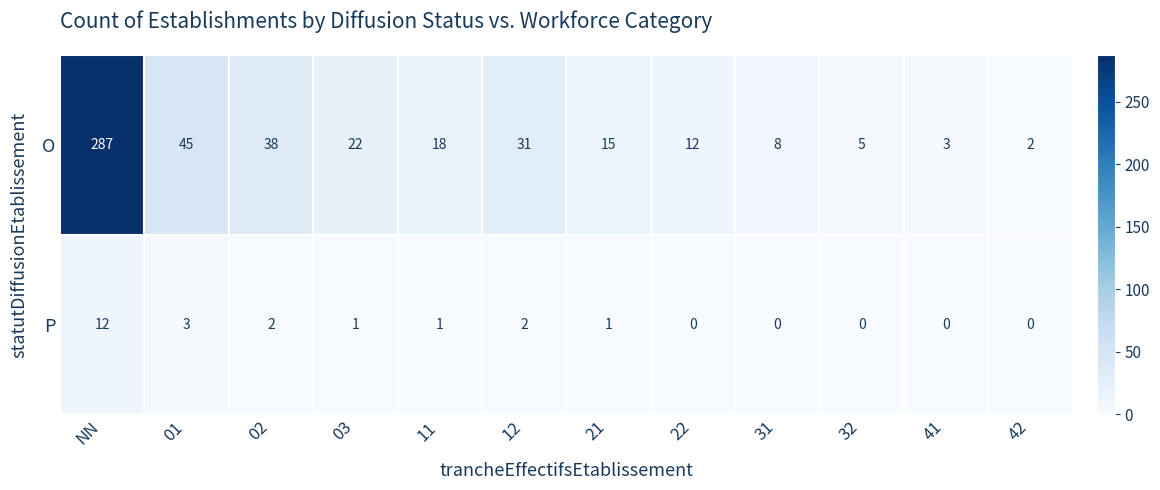

Count the number of data series in this chart.

2